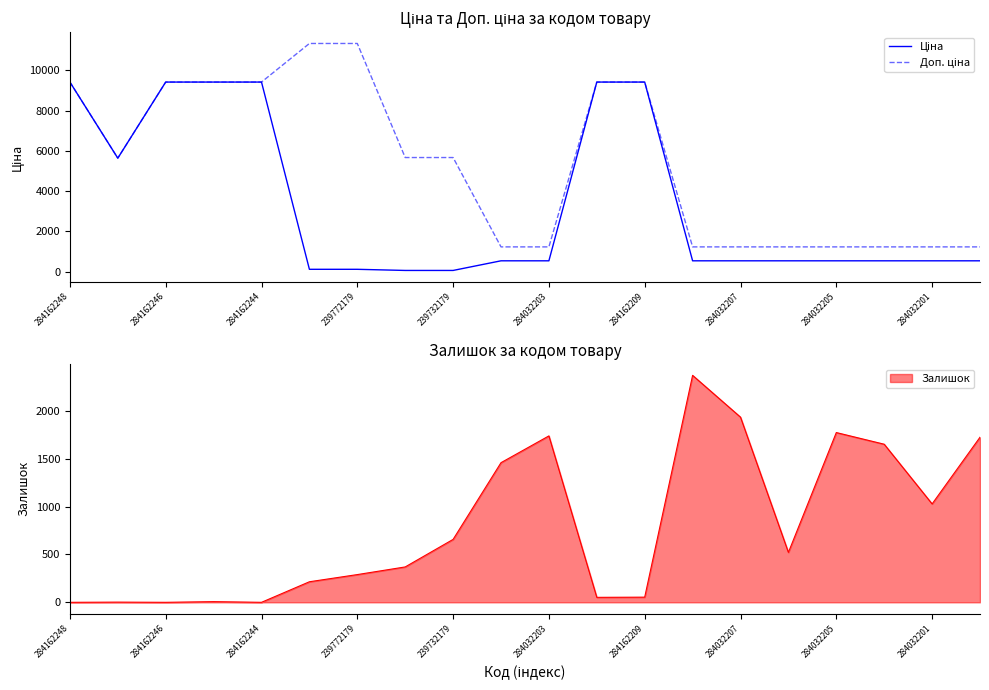

How many data points in Ціна are less than 535?

4